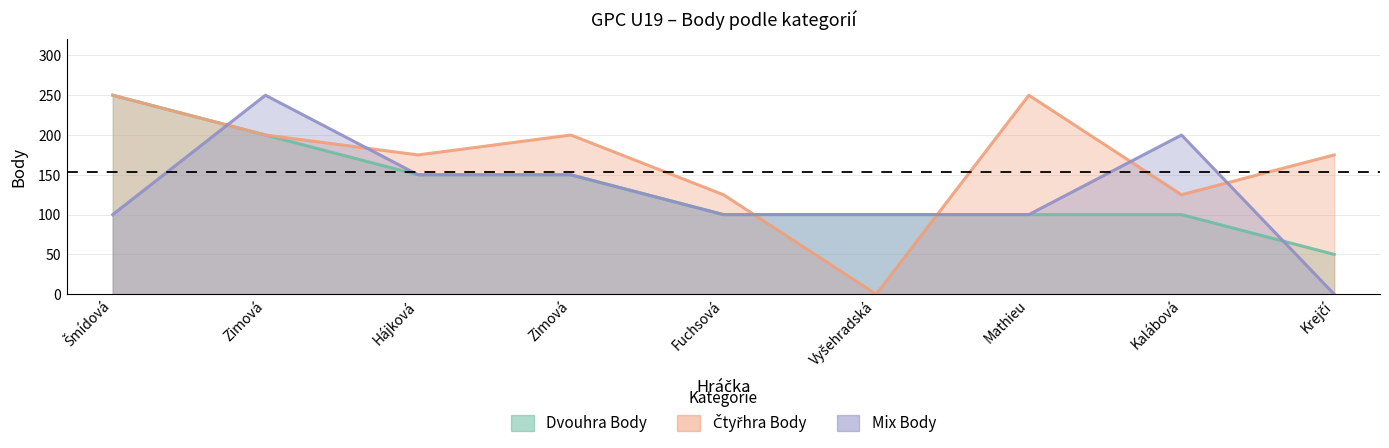

Rank the categories by Dvouhra Body value from lowest to highest.

Krejčí, Fuchsová, Vyšehradská, Mathieu, Kalábová, Hájková, Zimová, Zimová, Šmídová